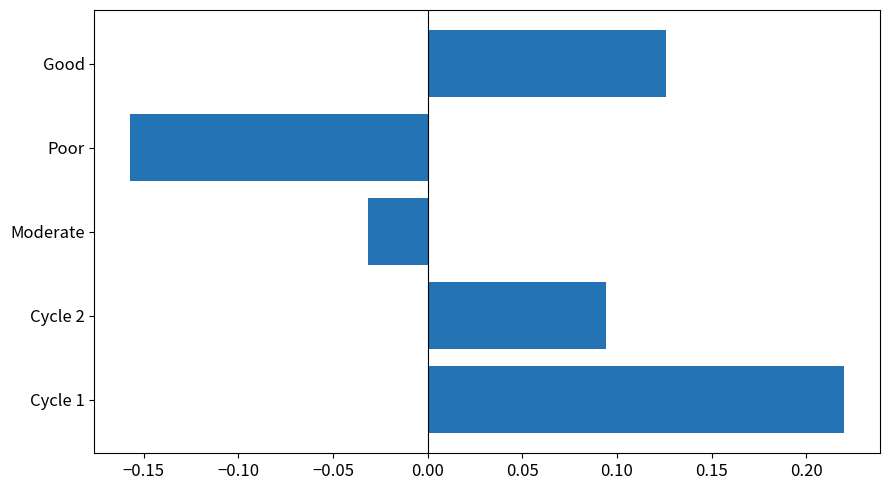

Rank the categories by value from lowest to highest.

Poor, Moderate, Cycle 2, Good, Cycle 1